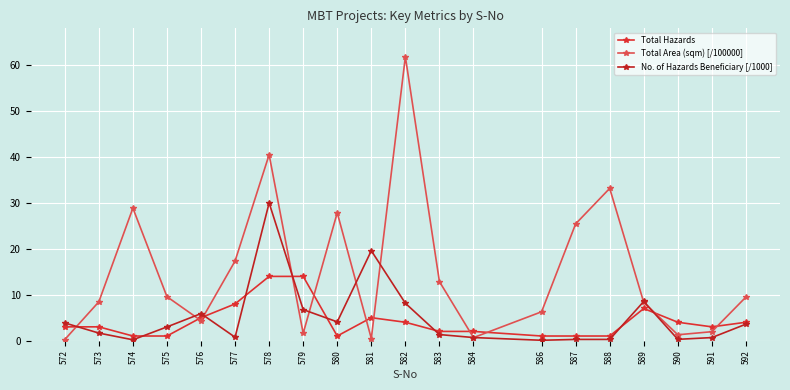

What are all the series names shown in the legend?

Total Hazards, Total Area (sqm) [/100000], No. of Hazards Beneficiary [/1000]